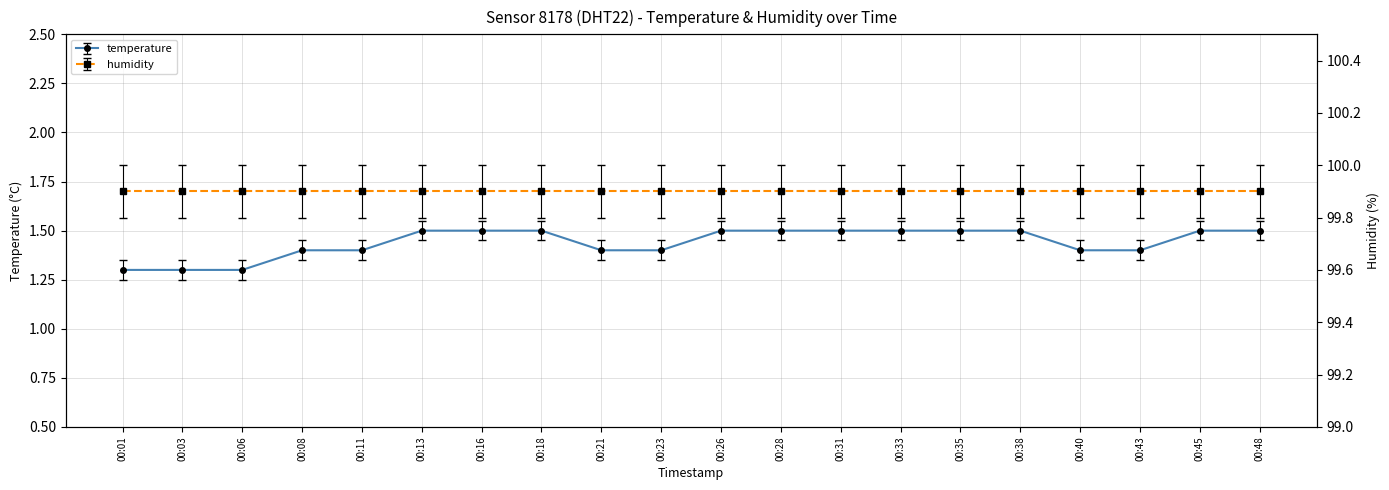

Which label corresponds to the largest value in the chart?

00:13